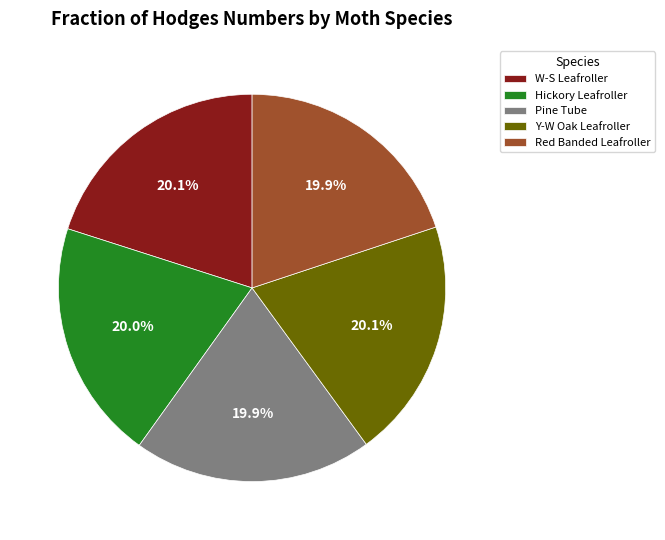

Approximately how many times larger is the value at Pine Tube compared to W-S Leafroller?

1.0